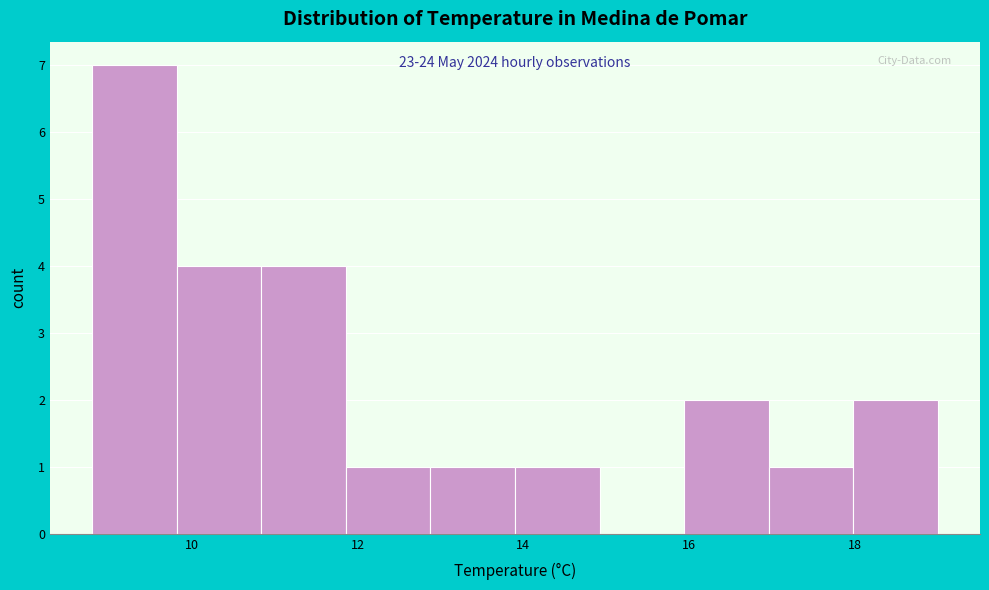

Which range on the x-axis has the tallest bar?

8.80 to 9.82